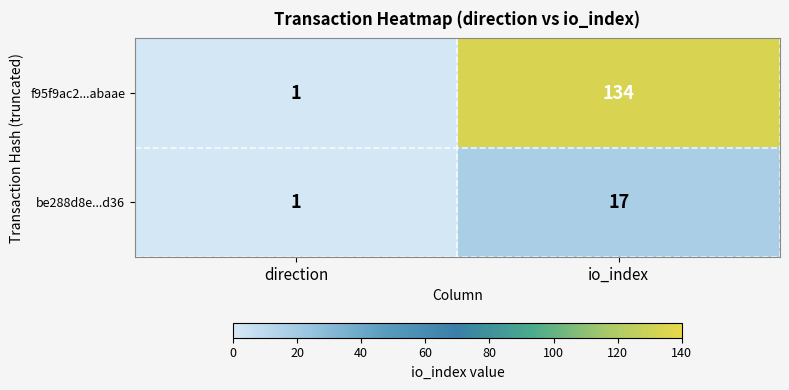

List the labels in order of f95f9ac2...abaae value, largest first.

io_index, direction